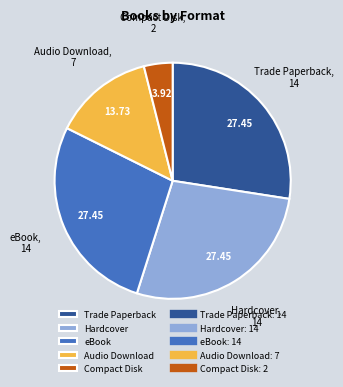

Approximately how many times larger is the value at eBook compared to Trade Paperback?

1.0